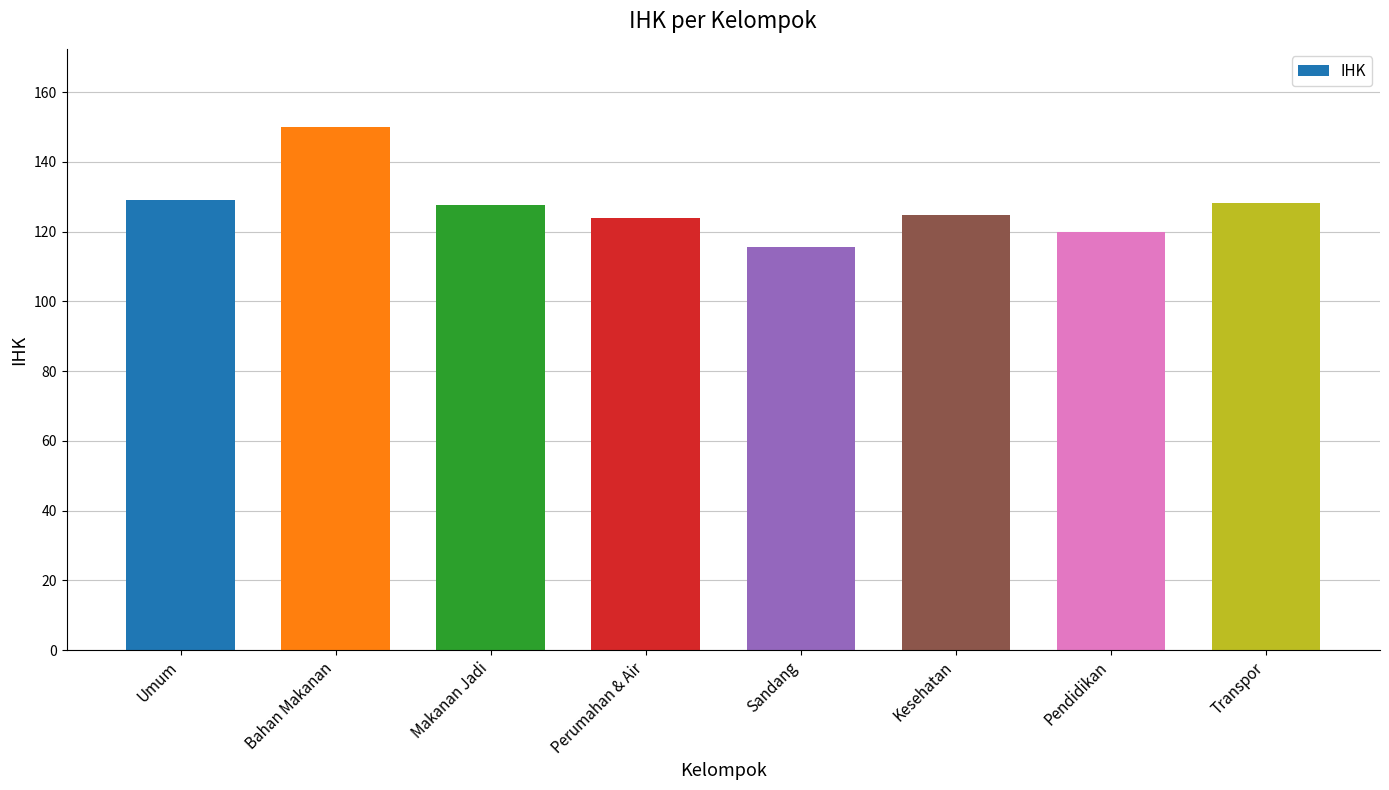

Are the bars horizontal?

No